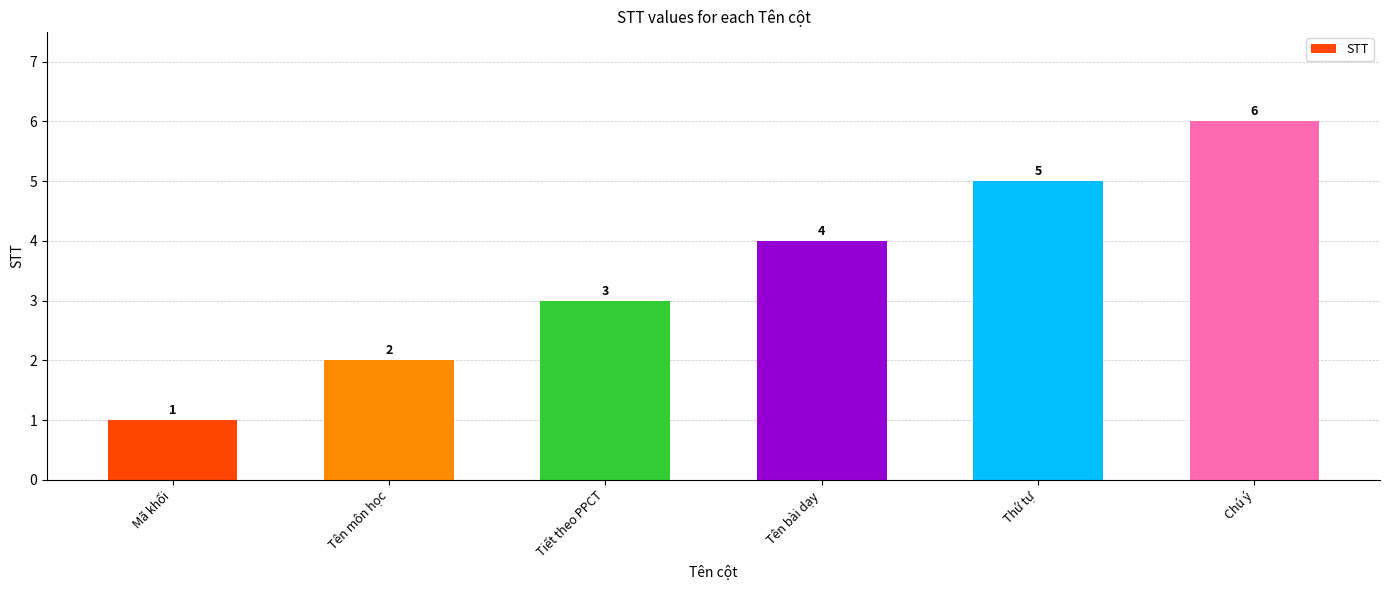

Is it true that the value at Tên bài dạy is 4?

True